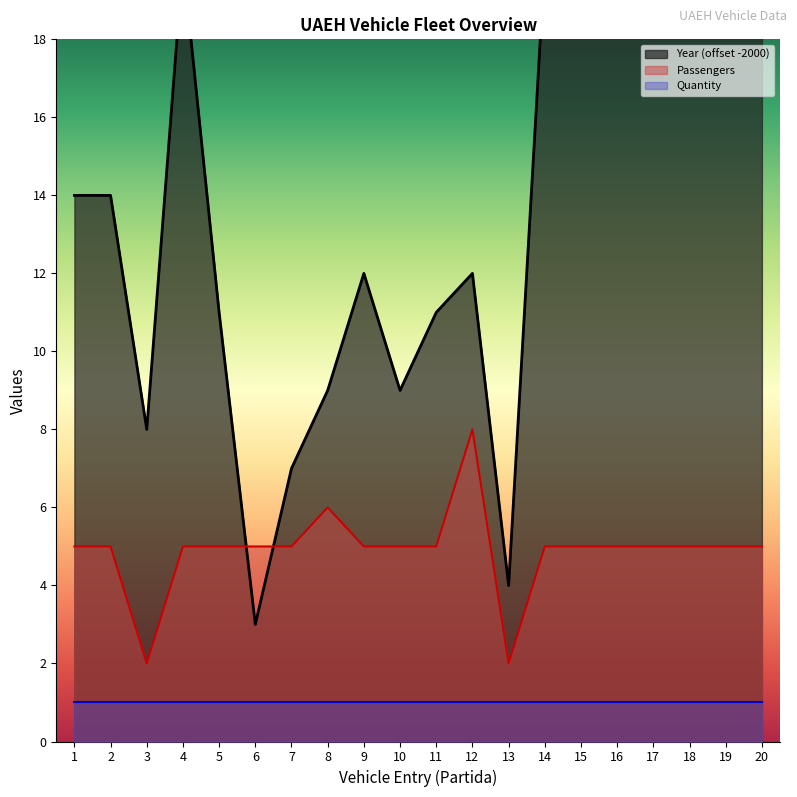

Where is the first local maximum for Year?

4